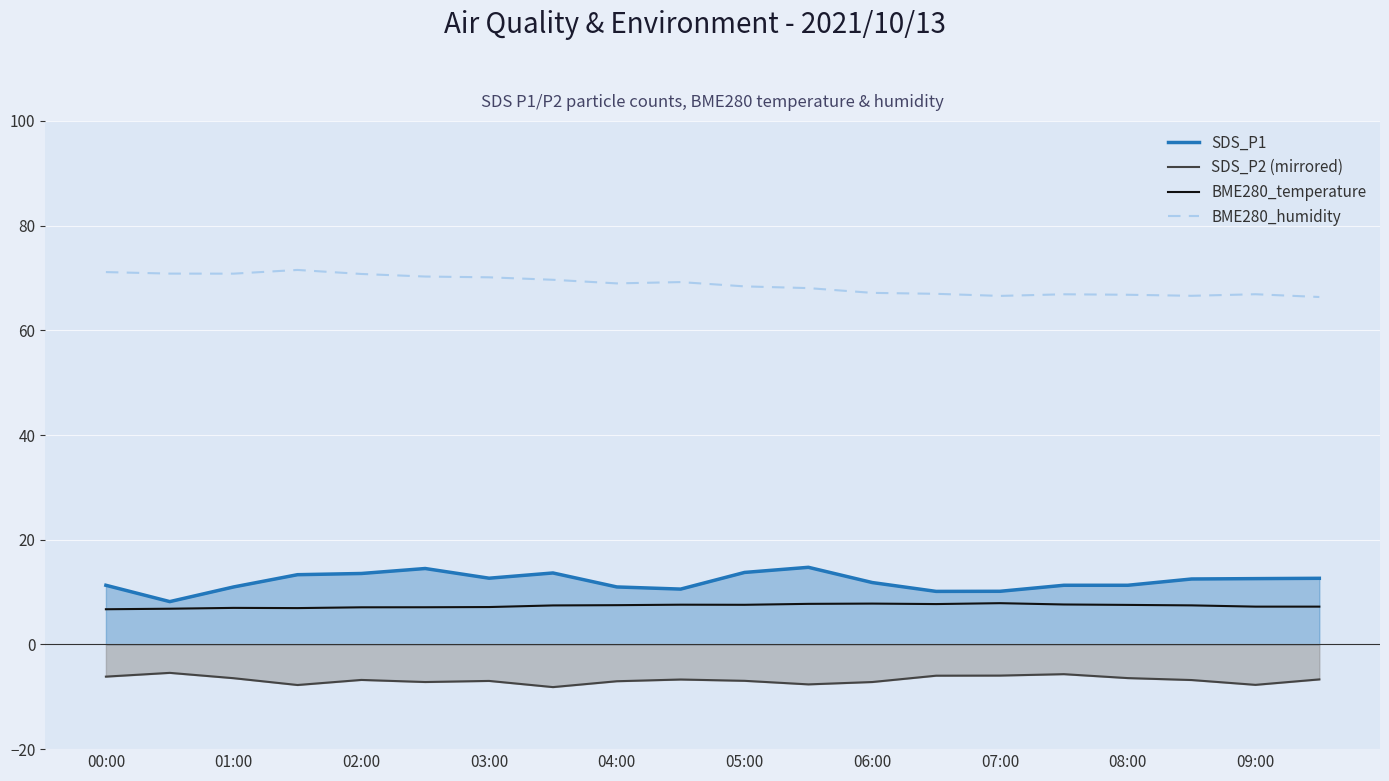

List the series in order of their peak value, lowest first.

SDS_P2 (mirrored), BME280_temperature, SDS_P1, BME280_humidity